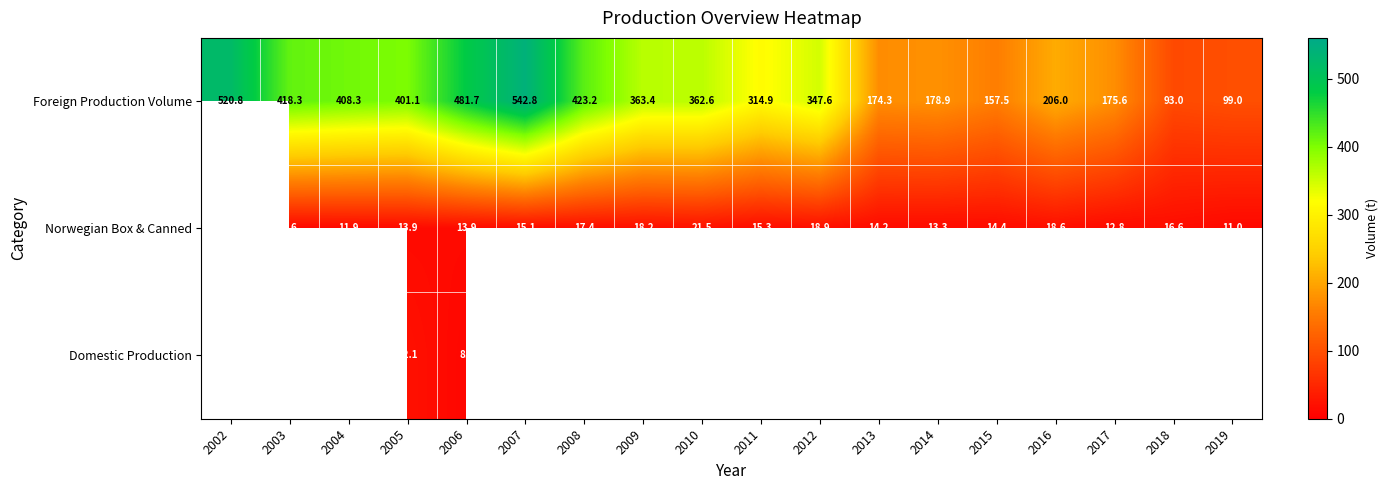

The value of Foreign Production Volume at 2019 is 99.0. True or false?

True